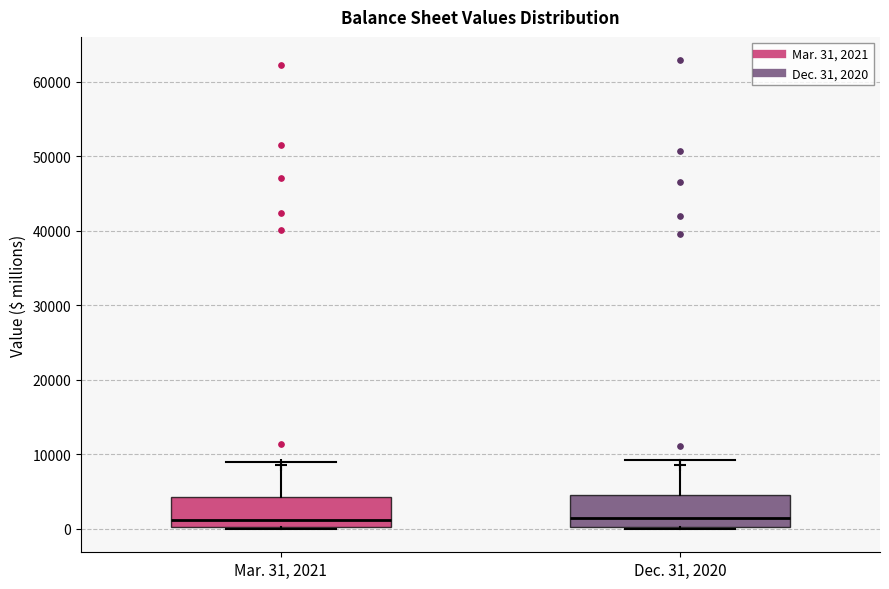

Where is the upper edge of the box for Mar. 31, 2021 on the y-axis? The values are not printed on the chart, so give them approximately, as read against the axis.

4000